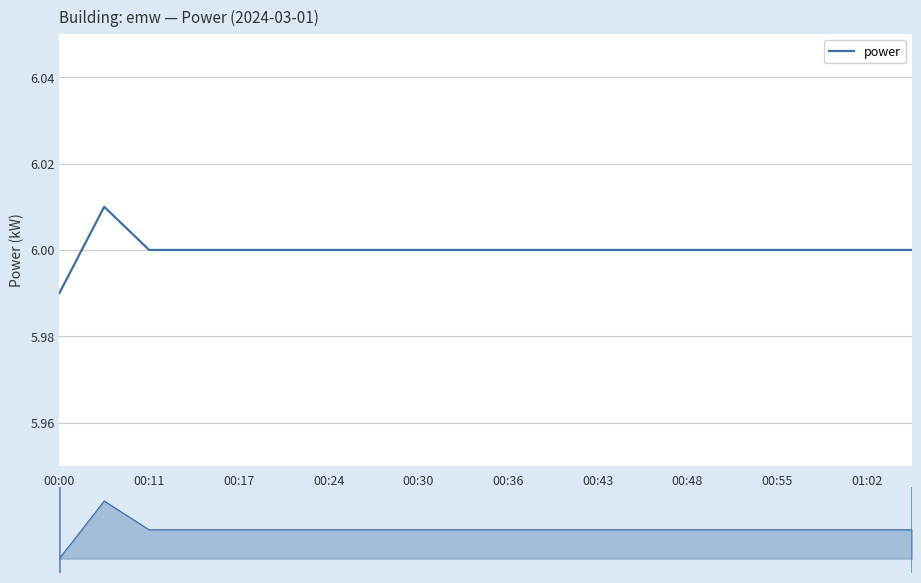

How many lines are shown in the chart?

1